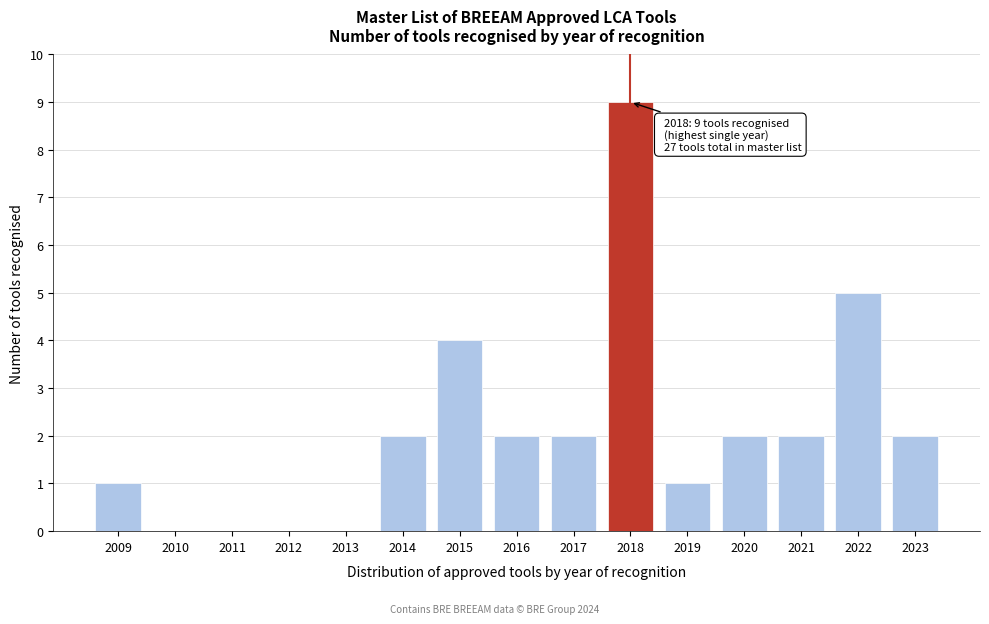

Reading left to right, list all the values displayed in this chart.

2009=1	2010=0	2011=0	2012=0	2013=0	2014=2	2015=4	2016=2	2017=2	2018=9	2019=1	2020=2	2021=2	2022=5	2023=2